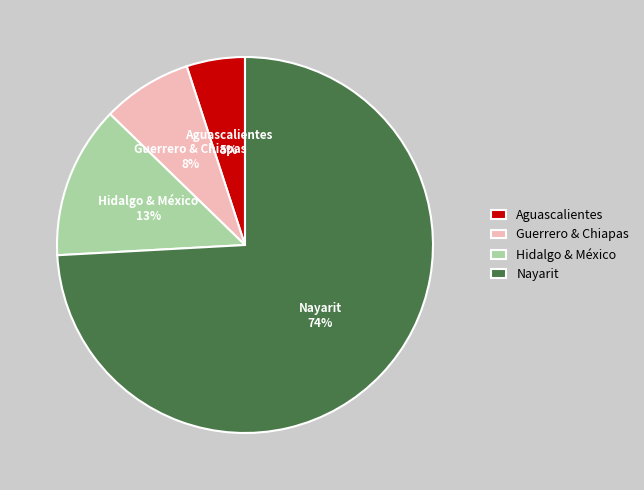

Which has a higher value, Hidalgo & México or Aguascalientes?

Hidalgo & México